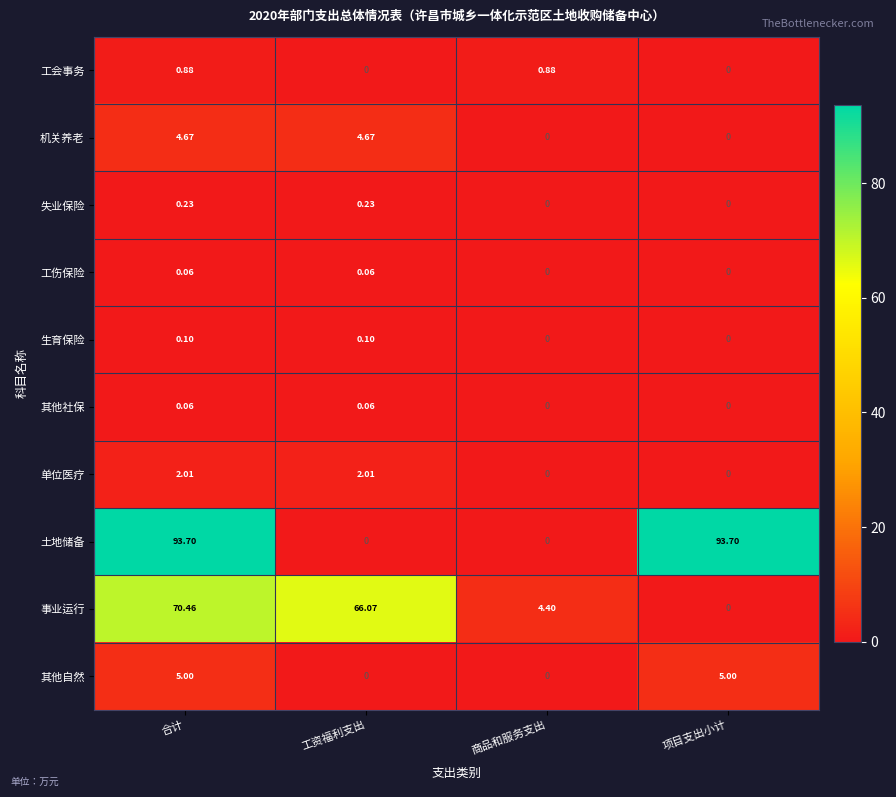

How many series are shown in this chart?

10